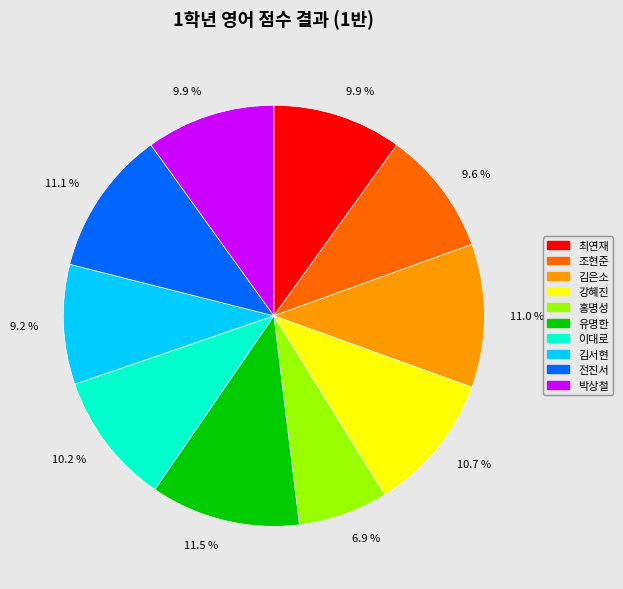

Does any single category account for the majority?

No